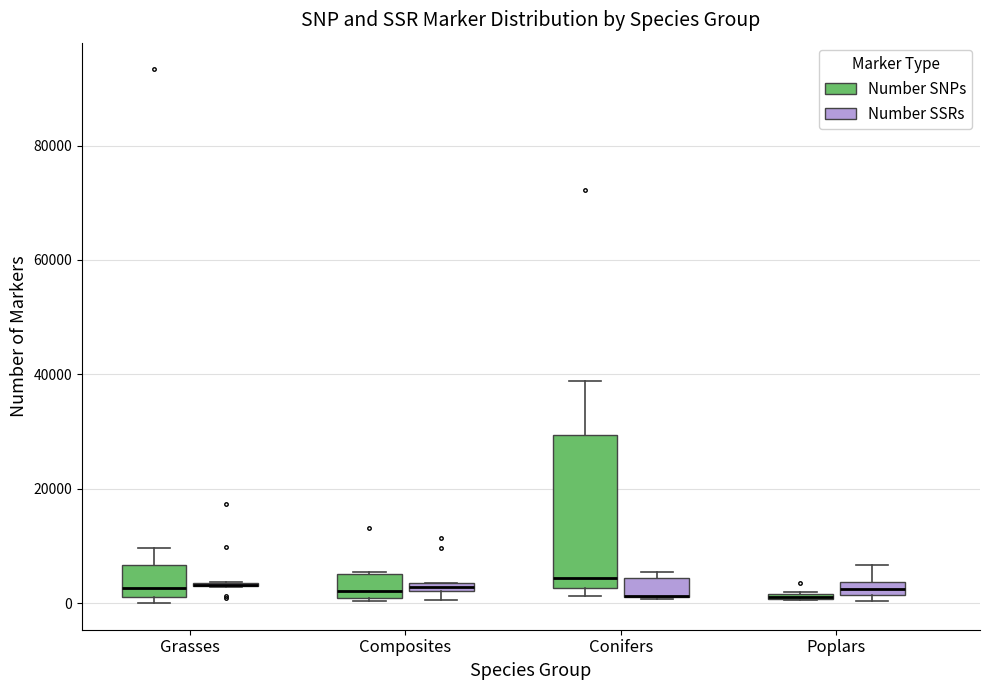

Where is the upper edge of the box for Grasses (Number SSRs) on the y-axis? The values are not printed on the chart, so give them approximately, as read against the axis.

4000